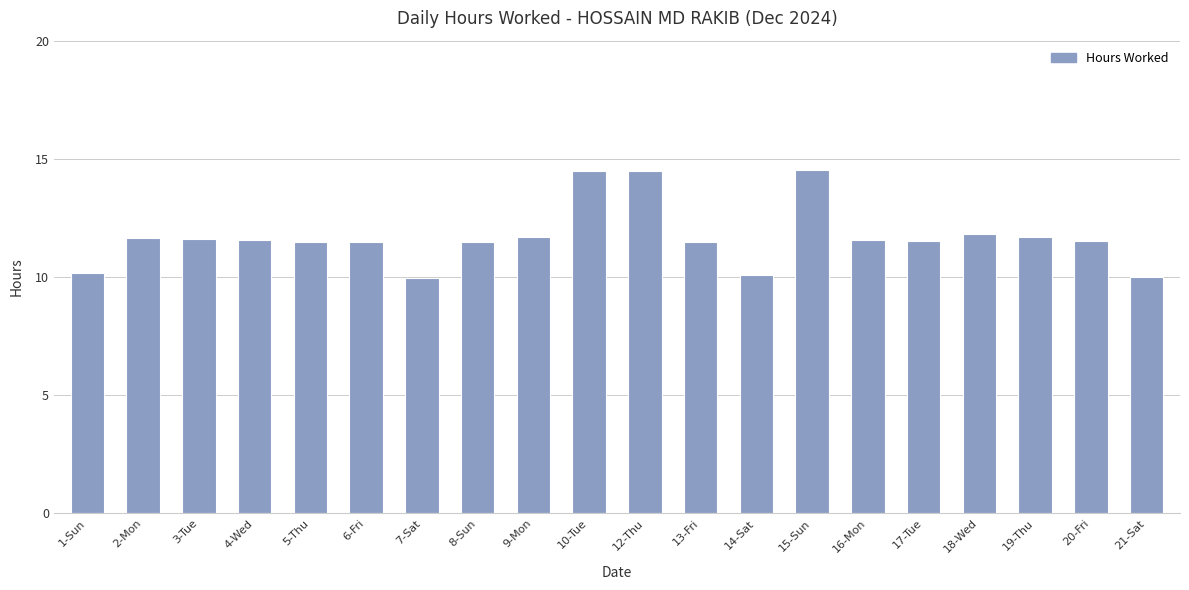

Are the bars horizontal?

No